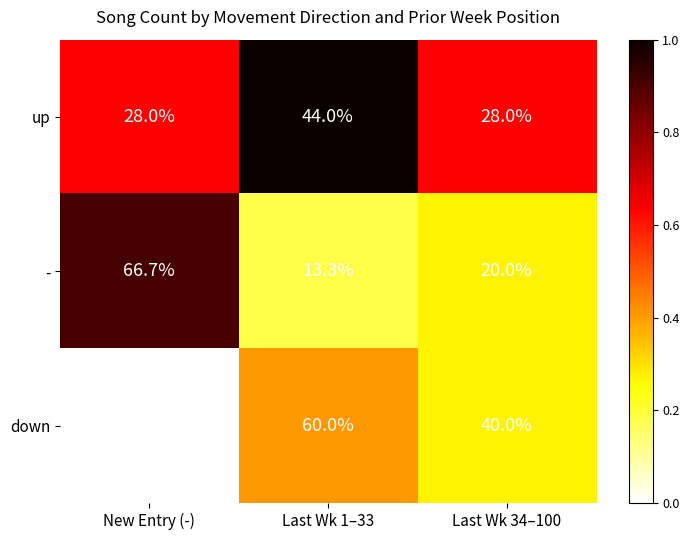

Reading right to left, extract all data points from this chart.

up: 28.0	44.0	28.0
-: 20.0	13.3	66.7
down: 40.0	60.0	0.0